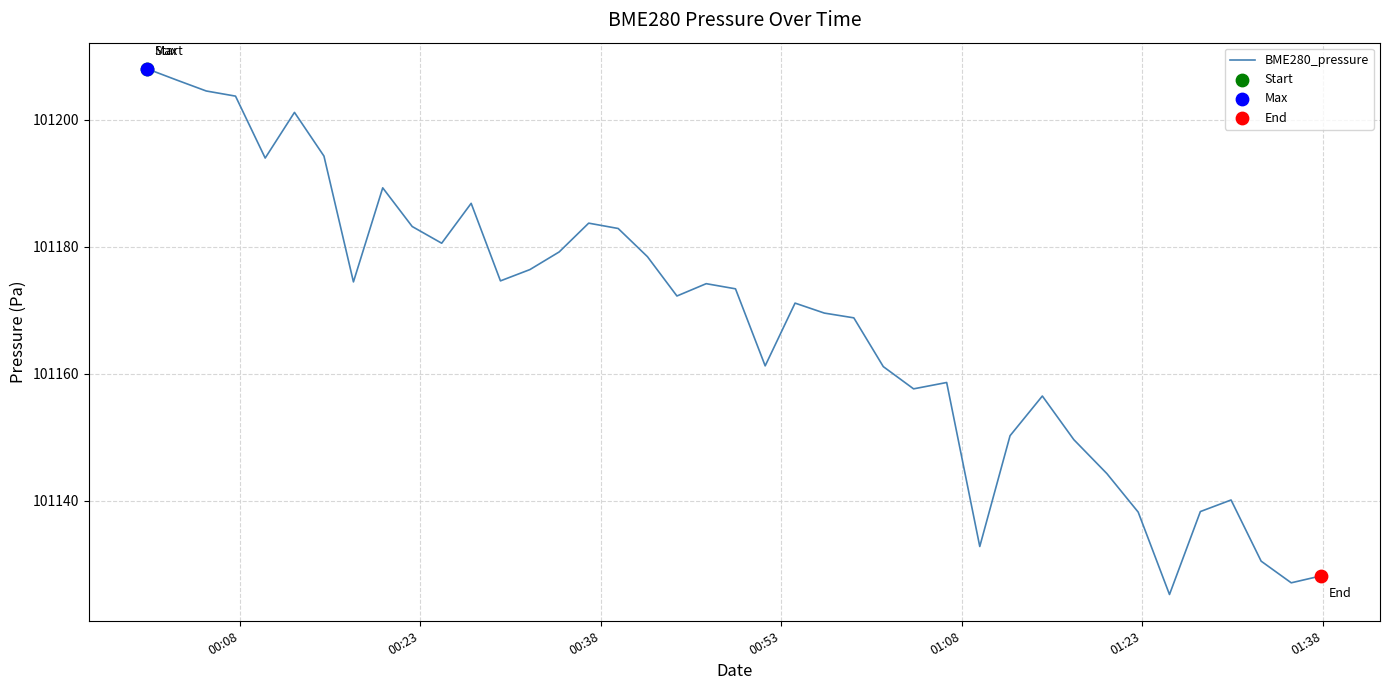

What is the maximum value shown in the chart?

101208.0